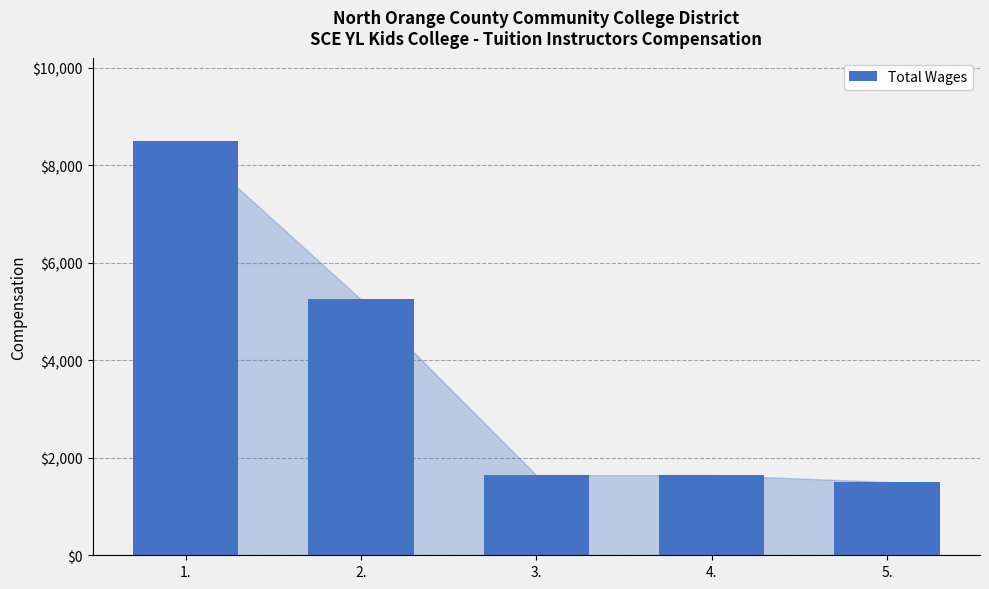

How many bars are there in total?

5